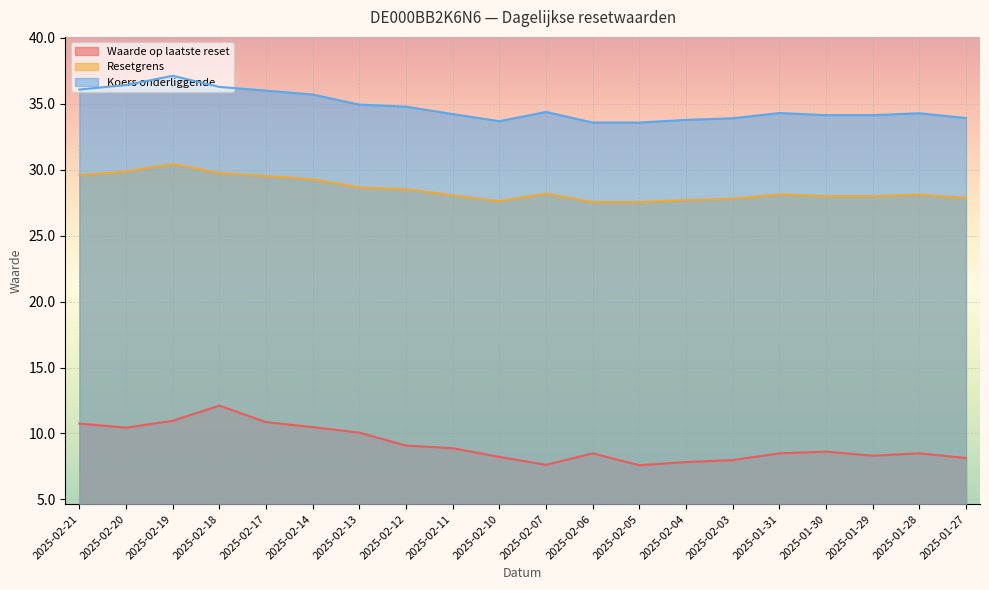

Does the chart display data point markers on the line(s)?

No